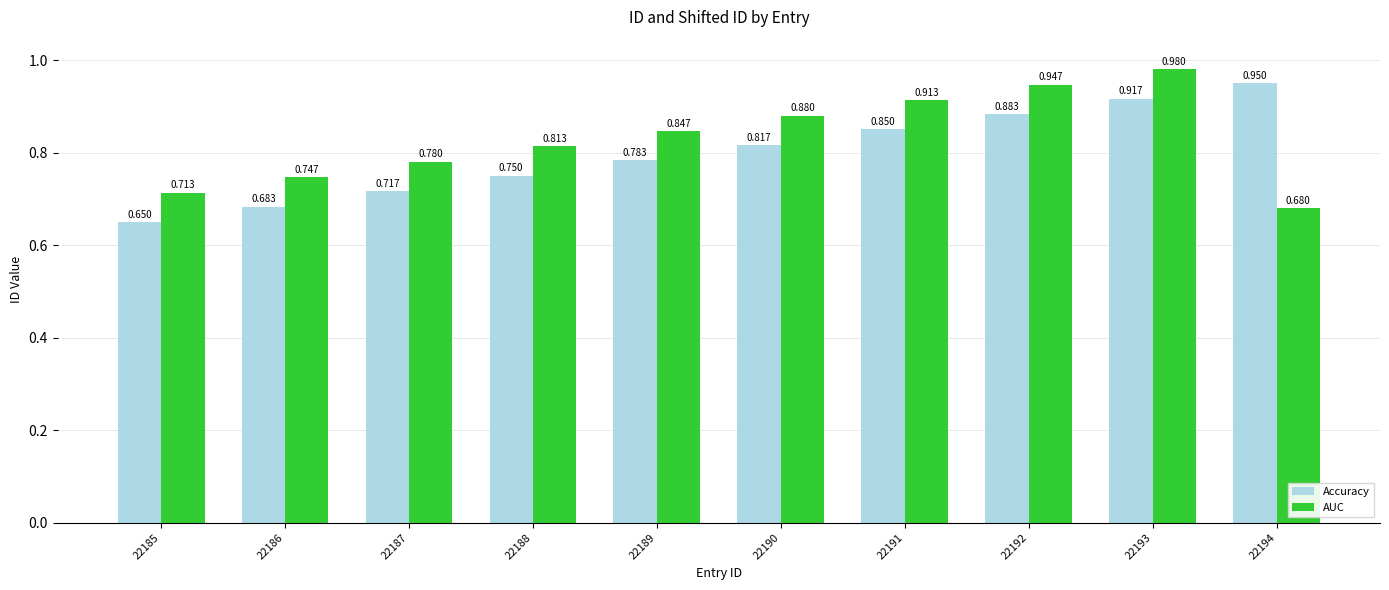

Which series has the largest total across all categories?

AUC